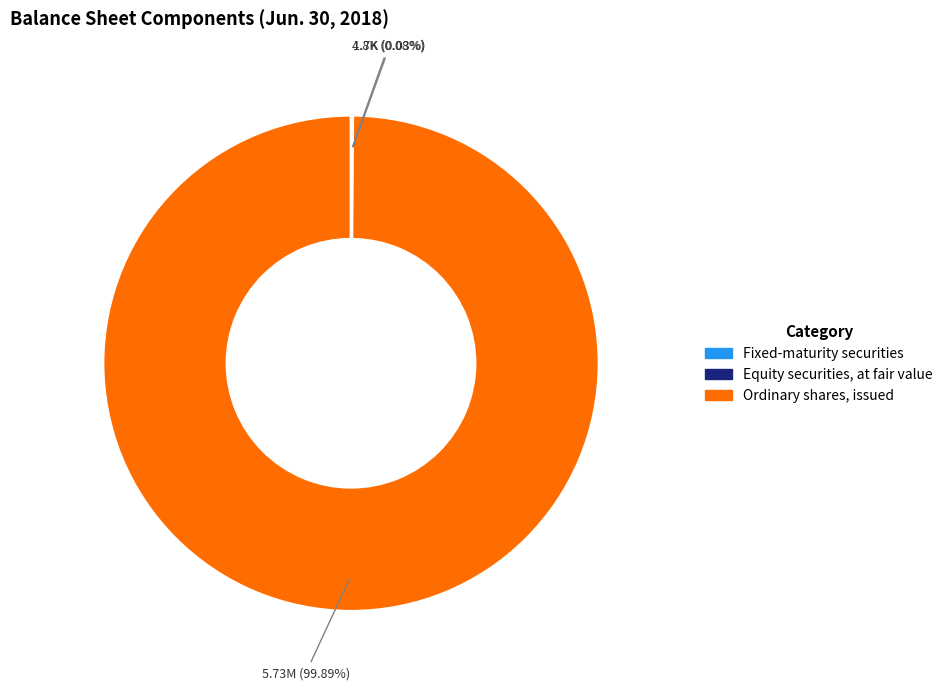

Is there a majority slice in this chart?

Yes